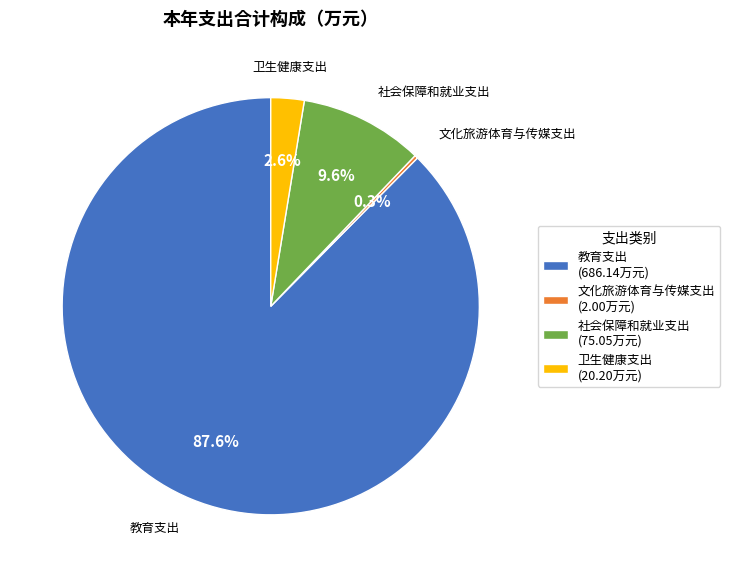

Does any single category account for the majority?

Yes